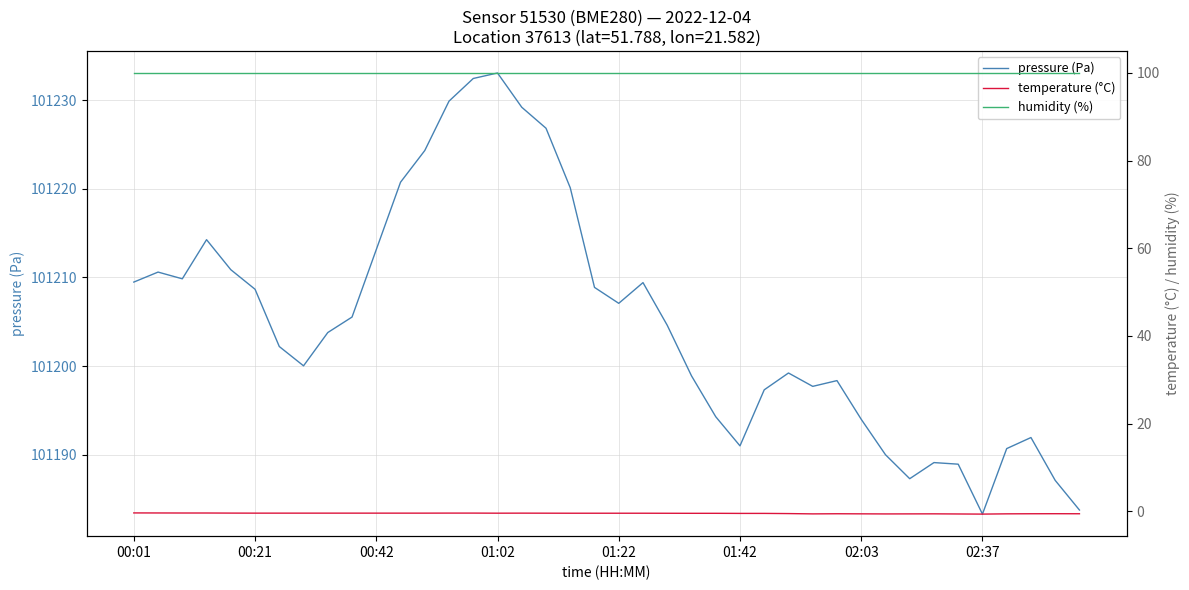

True or false: humidity (%) has more than 2 interior local peaks.

False